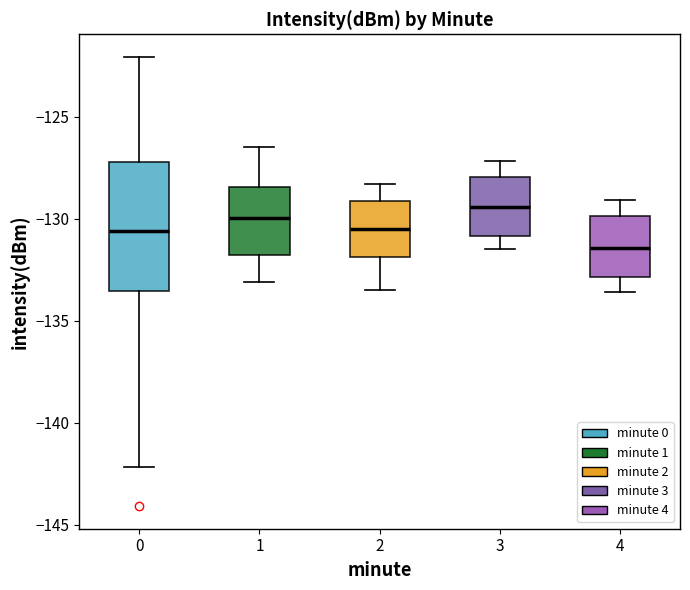

Which box has the lowest median line?

4